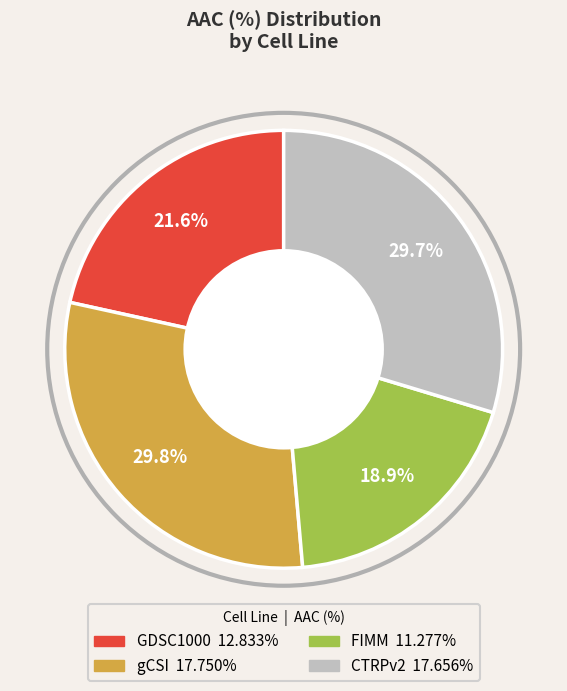

What is the smallest slice in the pie chart?

FIMM